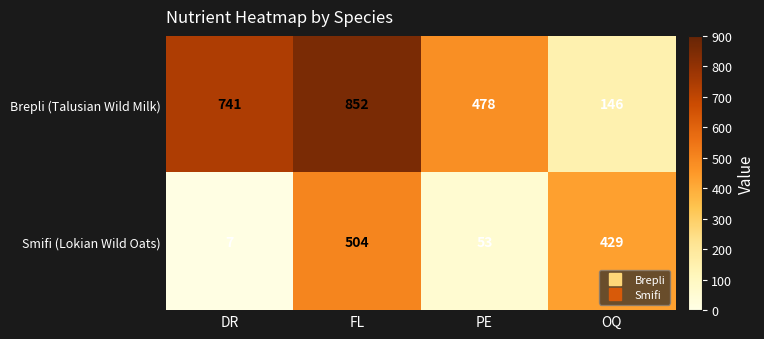

Is it true that Smifi (Lokian Wild Oats) equals 12 at DR?

False